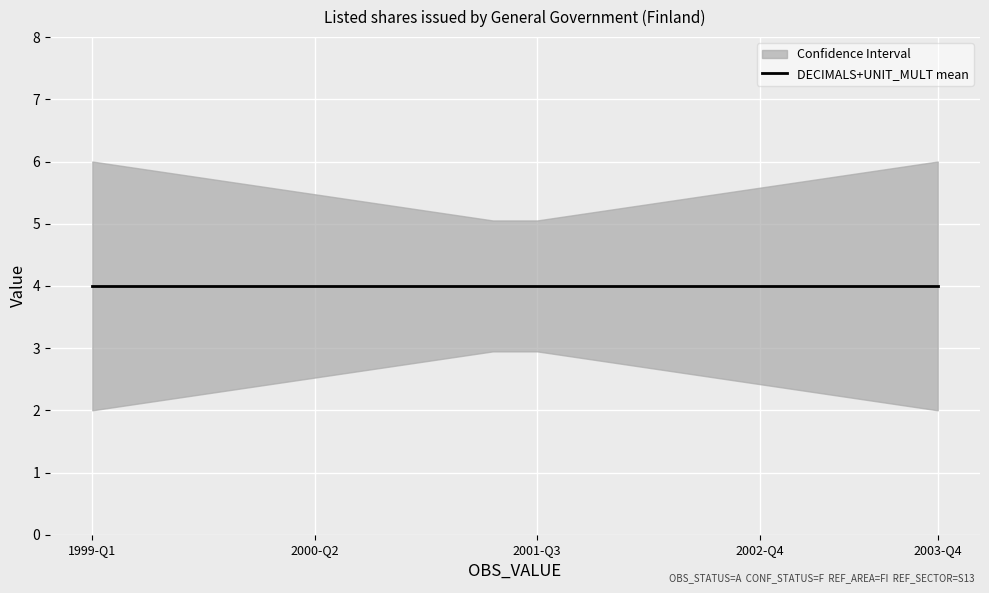

True or false: DECIMALS has more than 1 points higher than both neighbors.

False